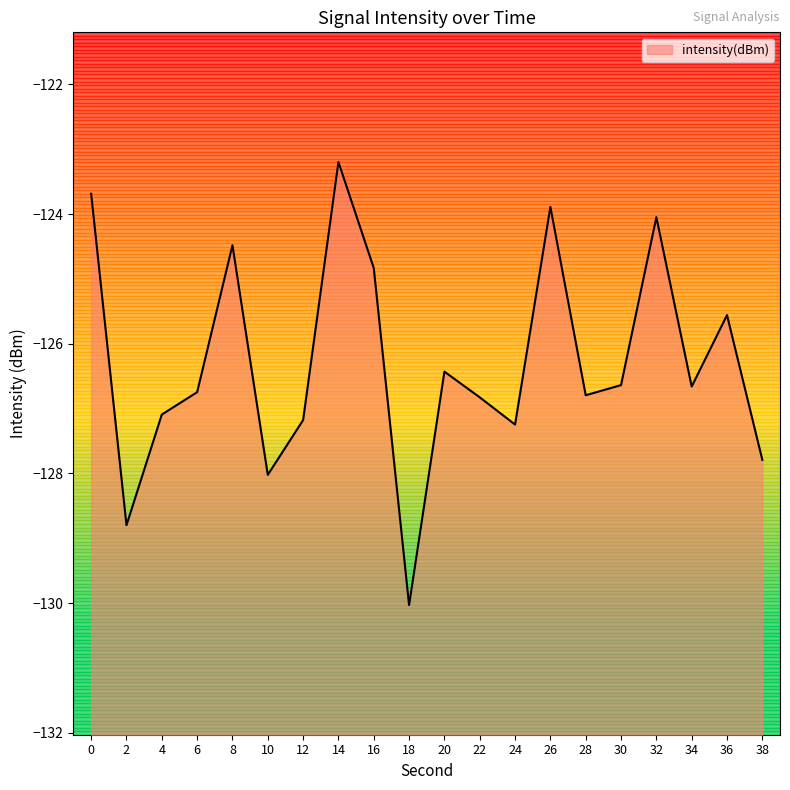

How many points are lower than both their immediate neighbors (excluding endpoints)?

6